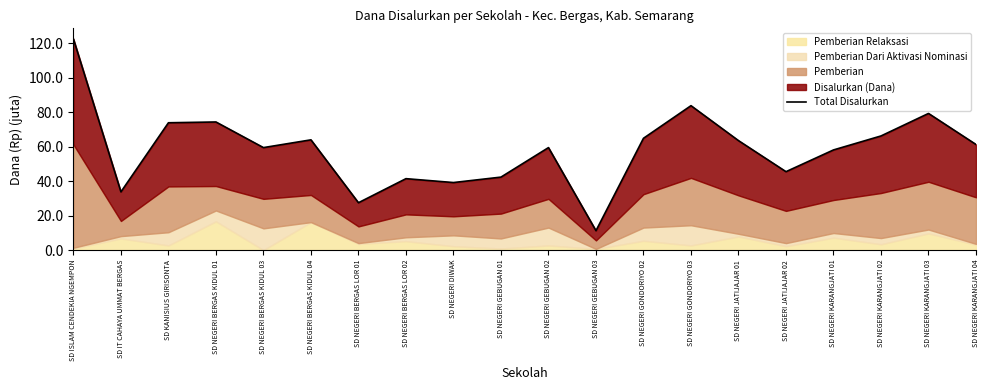

What value does the data have at SD NEGERI GEBUGAN 01?

42.3